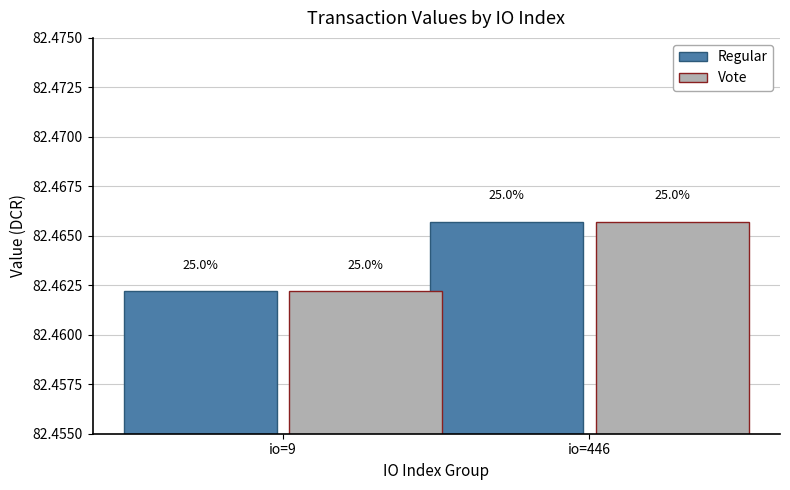

What is the maximum value shown in the chart?

82.5